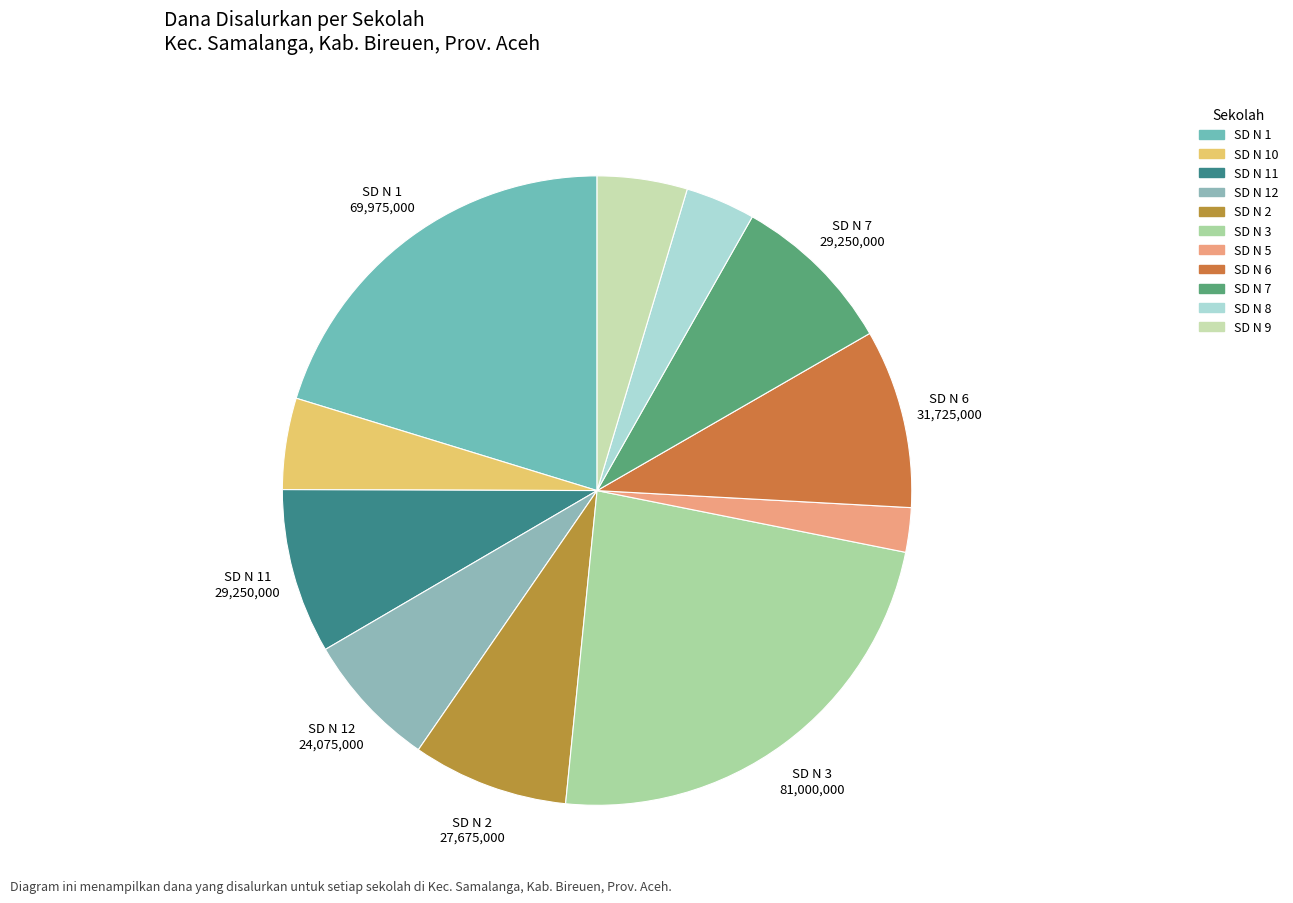

Count the number of slices in the pie.

11